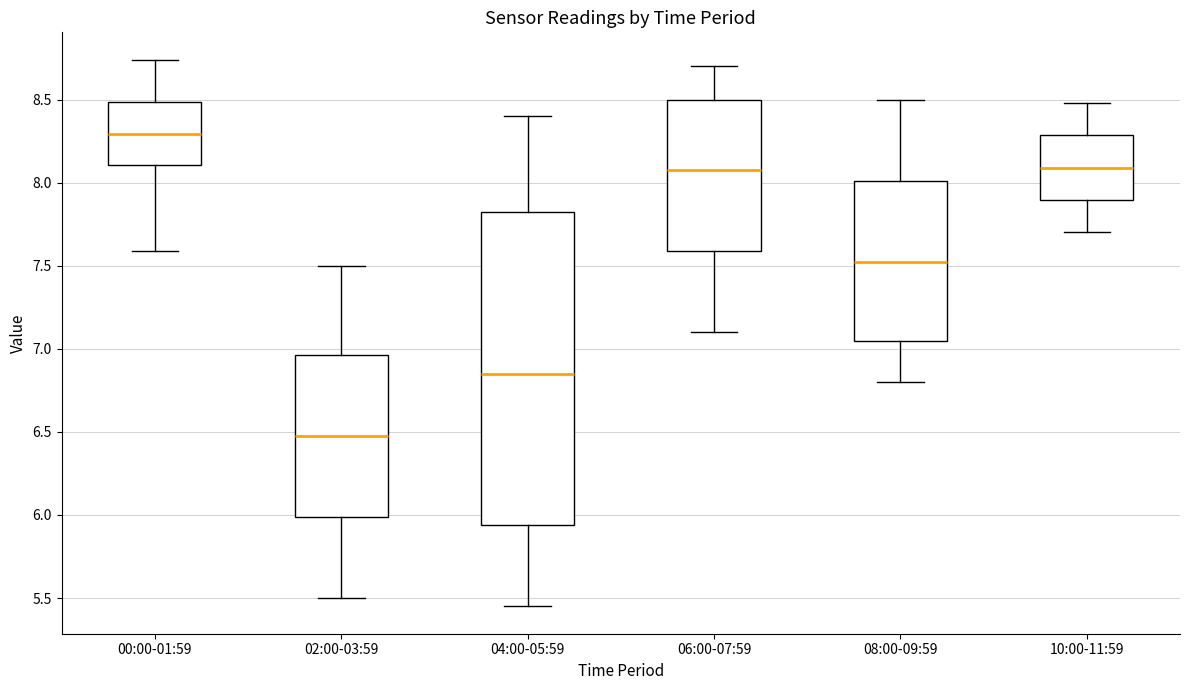

Which box is the tallest, from its lower edge to its upper edge?

04:00-05:59